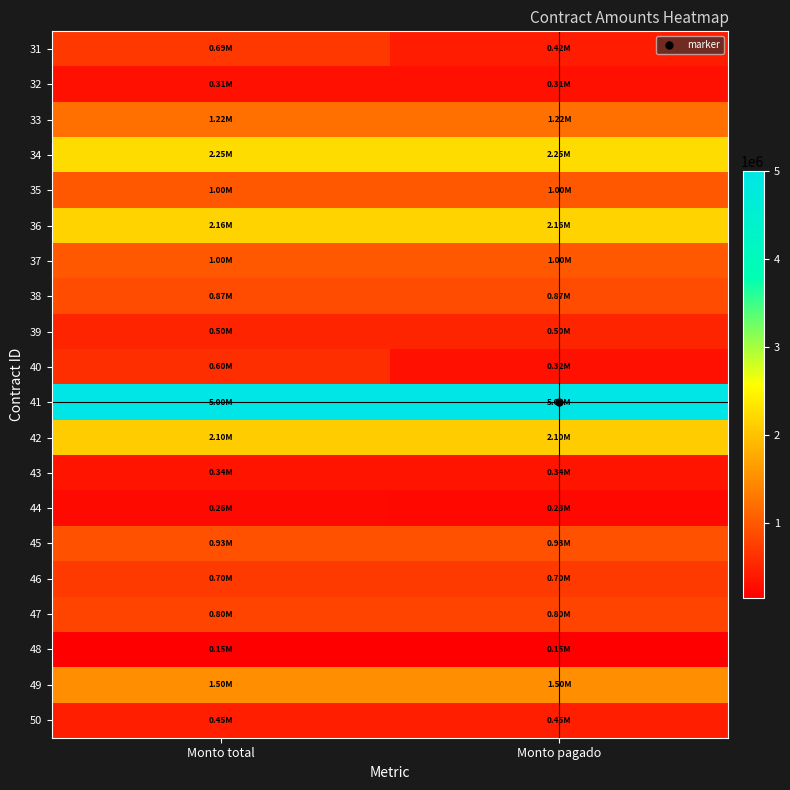

Reading left to right, what are all the values shown in this chart?

31: Monto total=693000.0	Monto pagado=417187.5
32: Monto total=313200.0	Monto pagado=313200.0
33: Monto total=1215620.8	Monto pagado=1215620.8
34: Monto total=2250000.0	Monto pagado=2250000.0
35: Monto total=1000000.0	Monto pagado=1000000.0
36: Monto total=2160000.0	Monto pagado=2160000.0
37: Monto total=1000000.0	Monto pagado=1000000.0
38: Monto total=870000.0	Monto pagado=870000.0
39: Monto total=500000.0	Monto pagado=500000.0
40: Monto total=600000.0	Monto pagado=320000.0
41: Monto total=5000000.0	Monto pagado=5000000.0
42: Monto total=2100000.0	Monto pagado=2100000.0
43: Monto total=340000.0	Monto pagado=340000.0
44: Monto total=260000.0	Monto pagado=230000.0
45: Monto total=930000.0	Monto pagado=930000.0
46: Monto total=700000.0	Monto pagado=700000.0
47: Monto total=800000.0	Monto pagado=800000.0
48: Monto total=150000.0	Monto pagado=150000.0
49: Monto total=1500000.0	Monto pagado=1500000.0
50: Monto total=445000.0	Monto pagado=445000.0